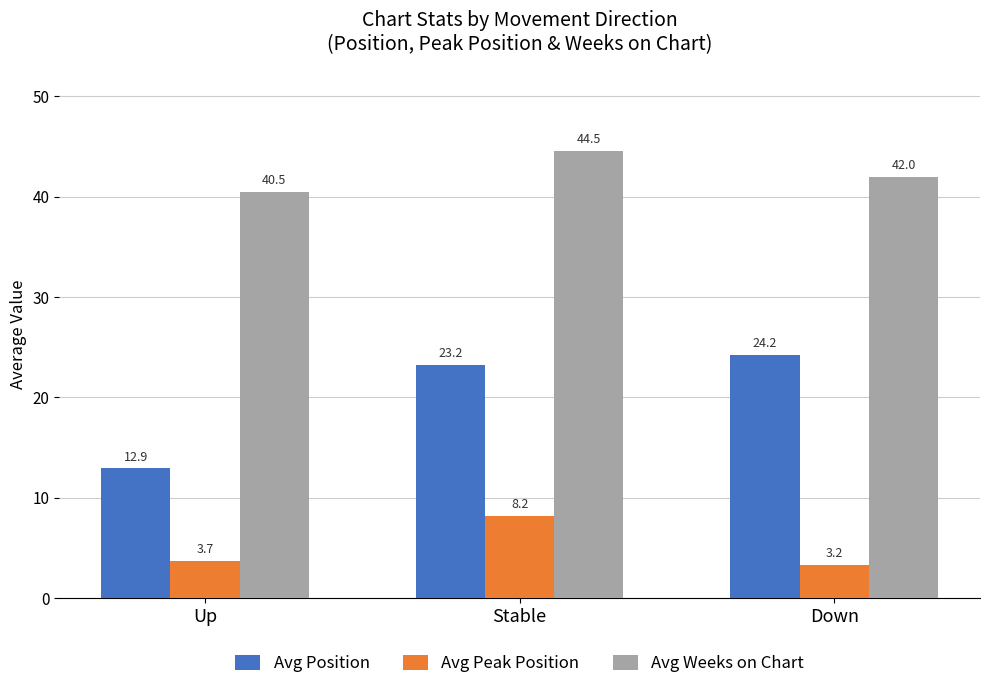

What is the average value of the Avg Position series?

20.1